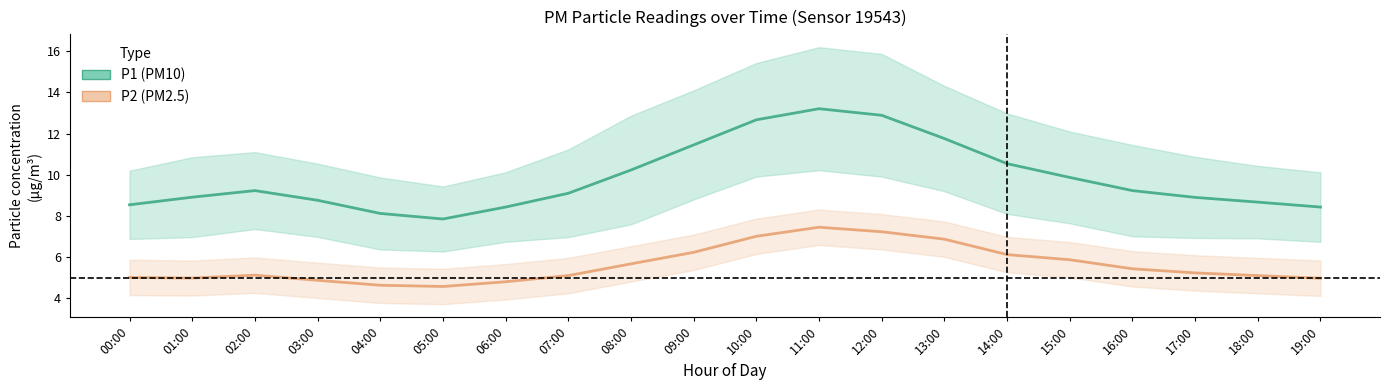

List the labels in order of P1 center value, smallest first.

05:00, 04:00, 06:00, 19:00, 00:00, 18:00, 03:00, 17:00, 01:00, 07:00, 02:00, 16:00, 15:00, 08:00, 14:00, 09:00, 13:00, 10:00, 12:00, 11:00